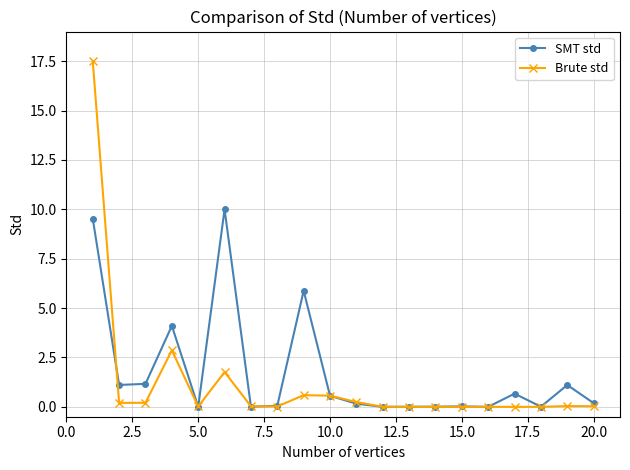

List the series in order of their peak value, highest first.

Brute std, SMT std